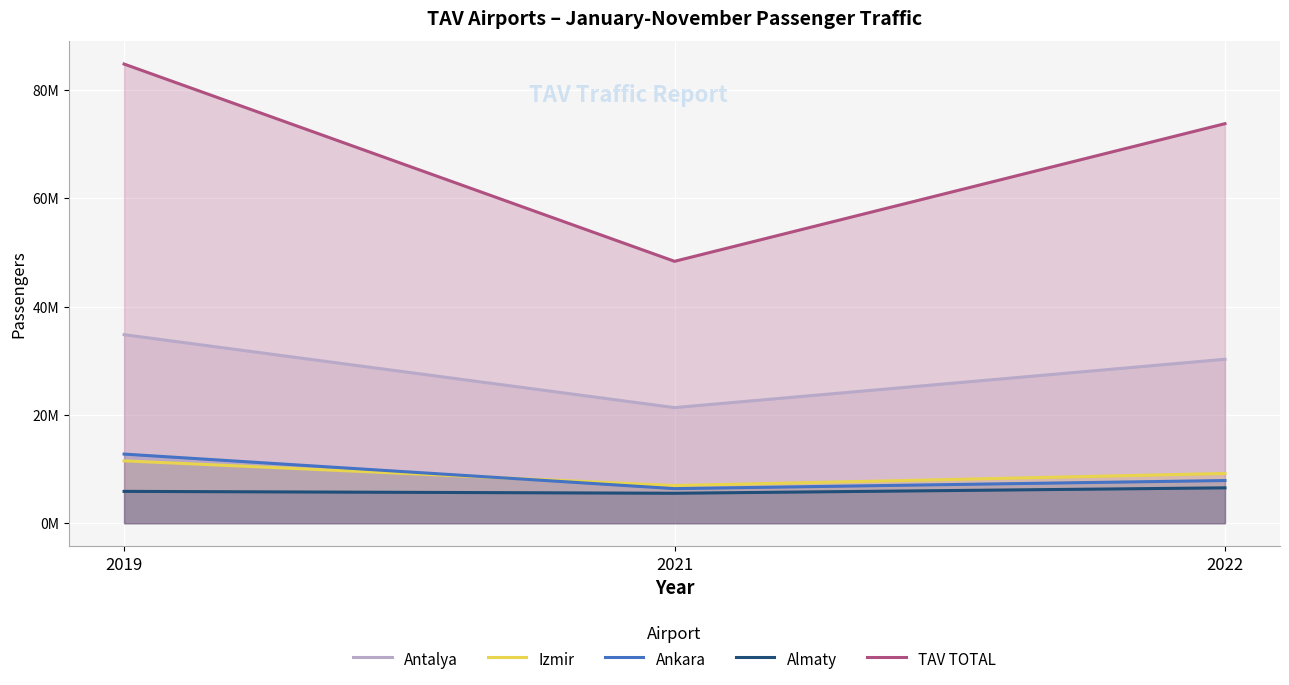

What is the sum of all Almaty values?

17946589